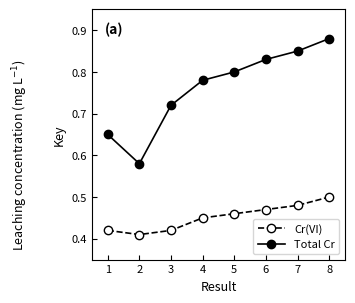

Which label corresponds to the largest value in the chart?

8